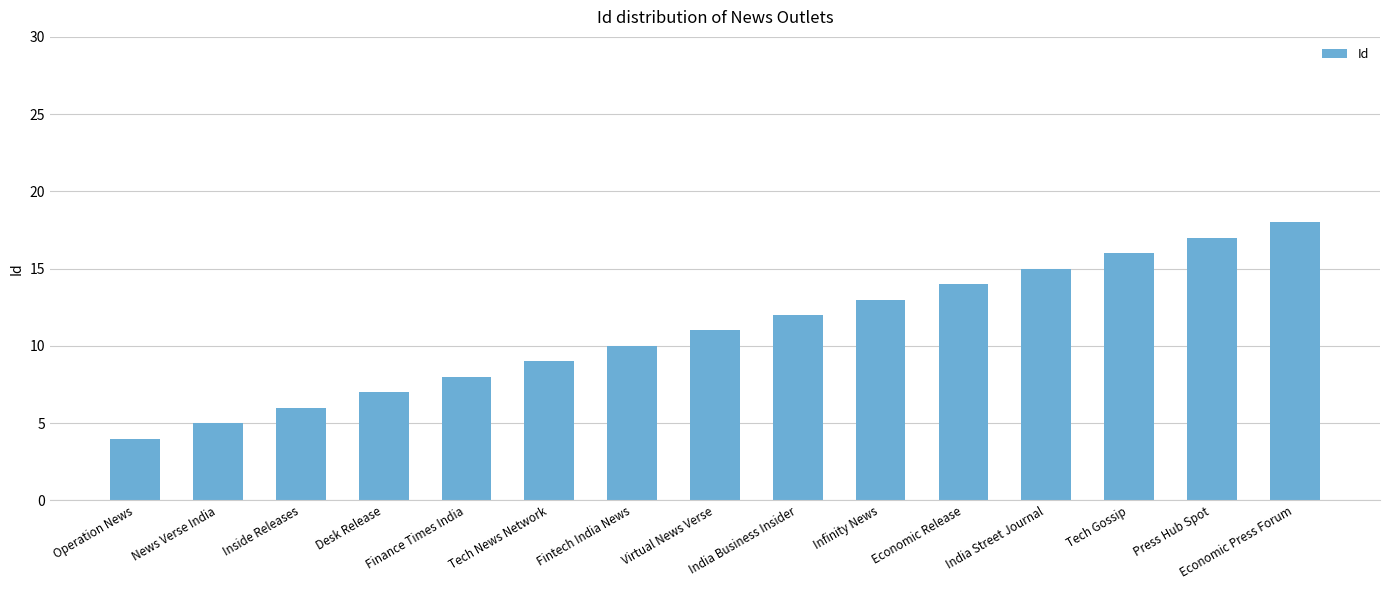

What is the value of the 3rd bar from the left?

6